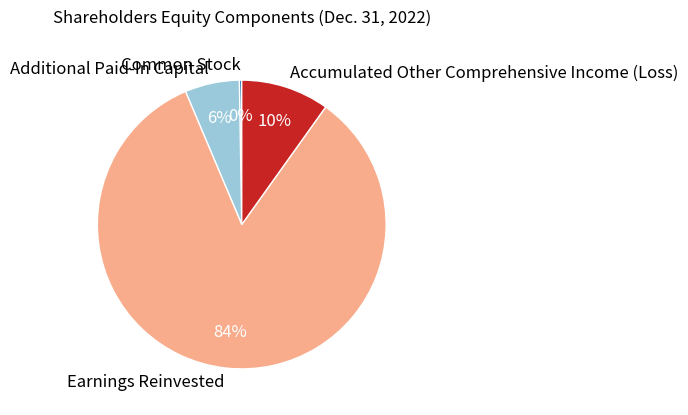

To the nearest percent, what is the average slice percentage?

25%